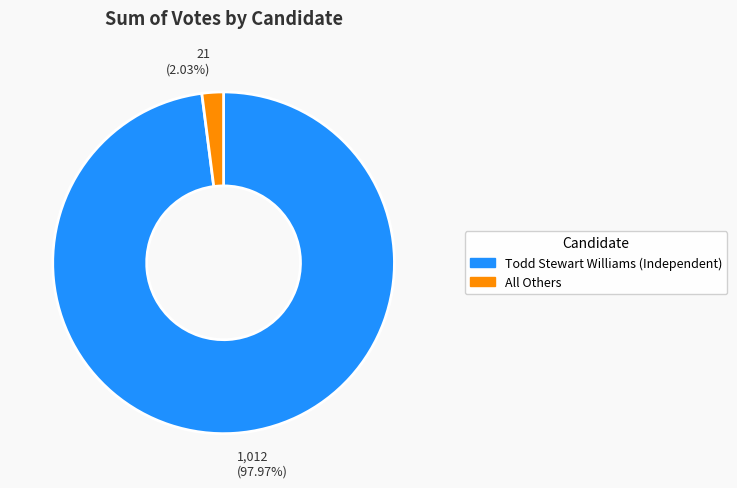

Between All Others and Todd Stewart Williams (Independent), which is larger?

Todd Stewart Williams (Independent)